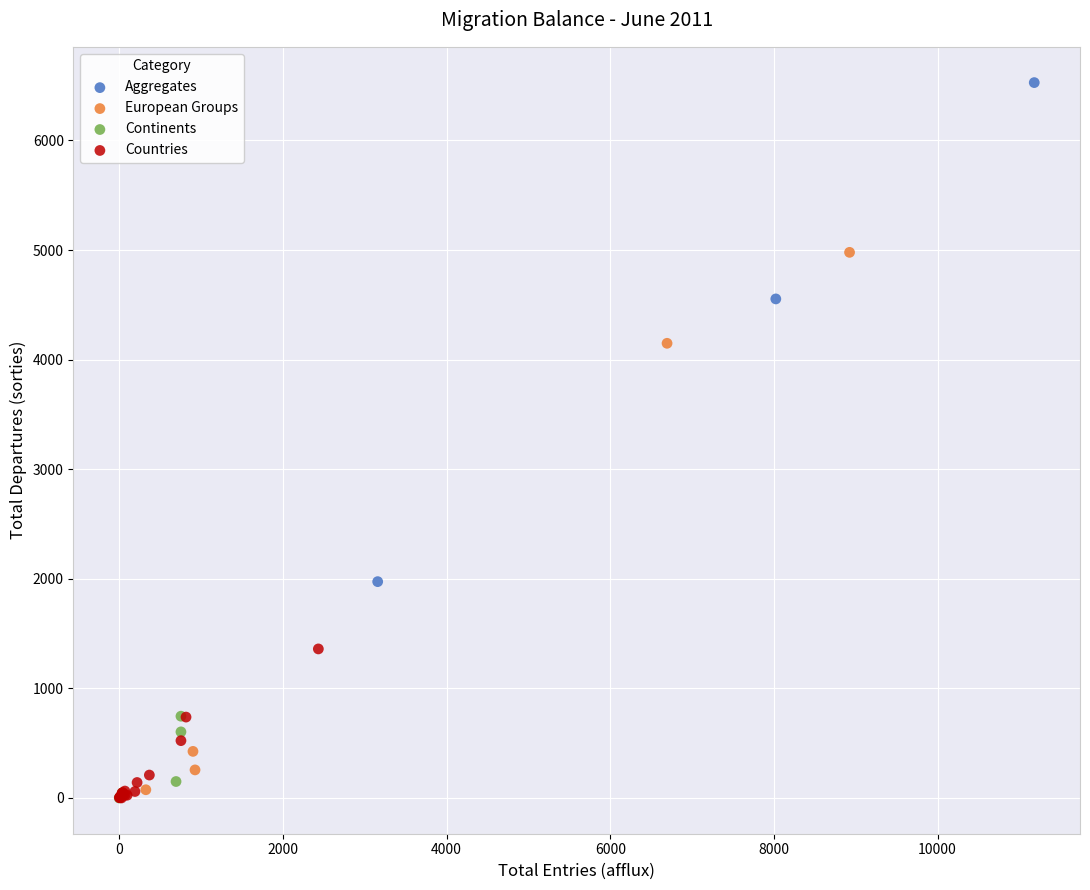

Which series has the largest Y range (max minus min)?

European Groups